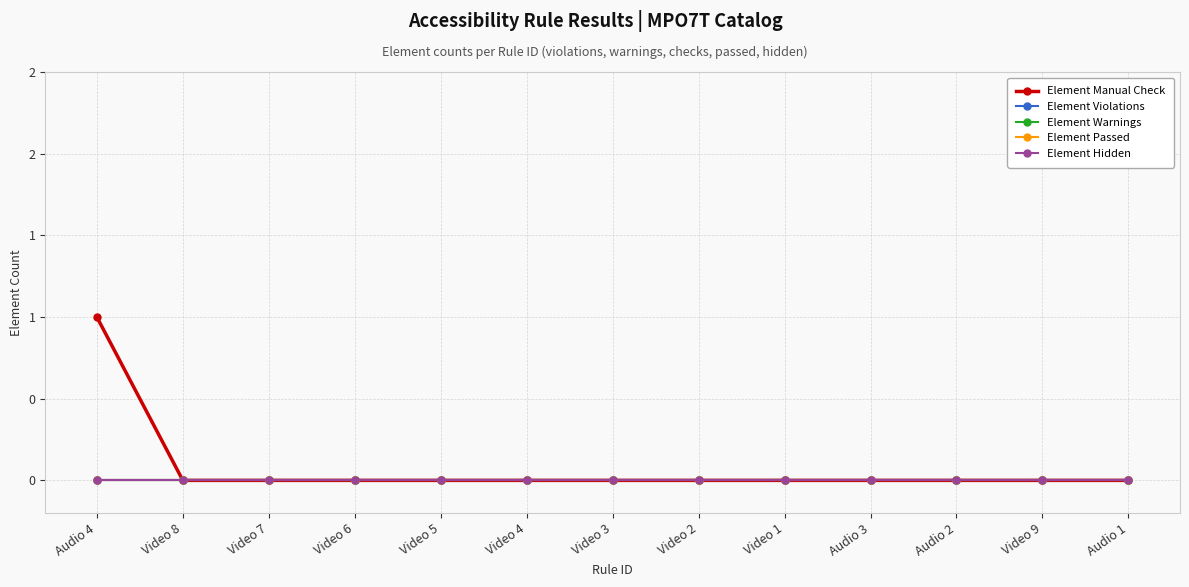

Which has a higher value, Audio 4 or Audio 3?

Audio 4